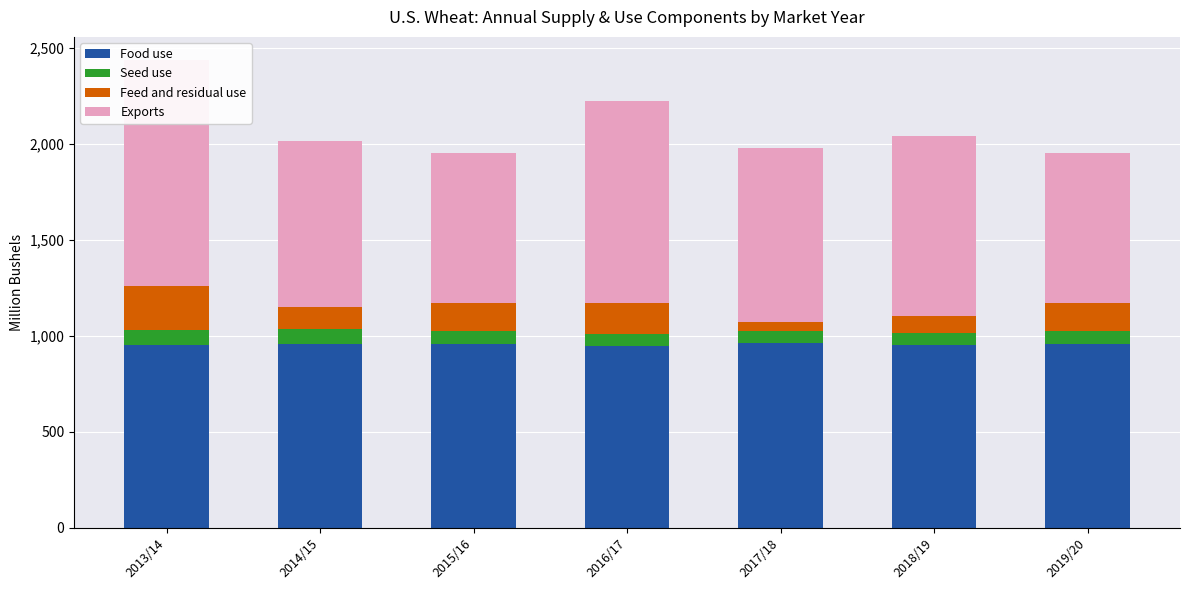

How many bars are there in total?

28